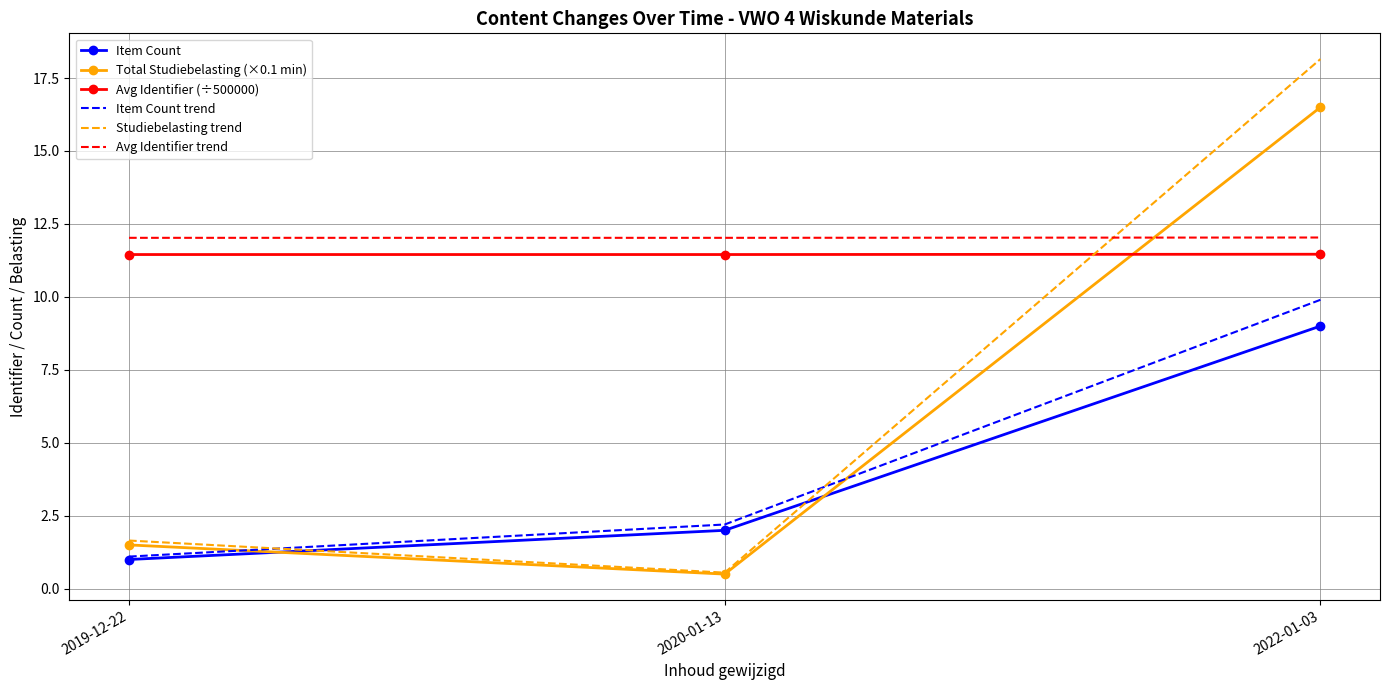

Which series has the largest total across all categories?

Avg Identifier trend